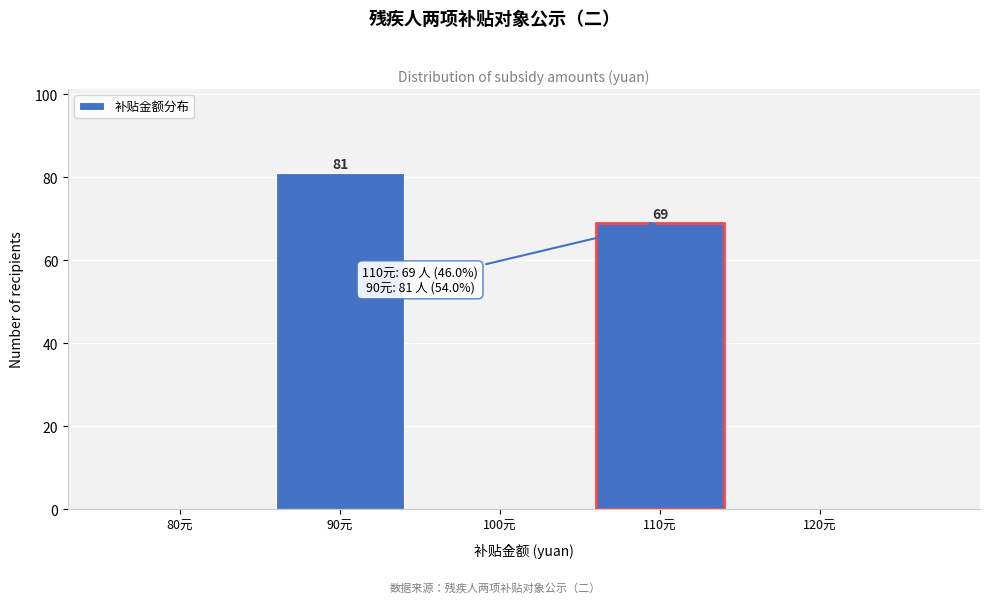

Reading left to right, extract all data points from this chart.

80元=0	90元=81	100元=0	110元=69	120元=0